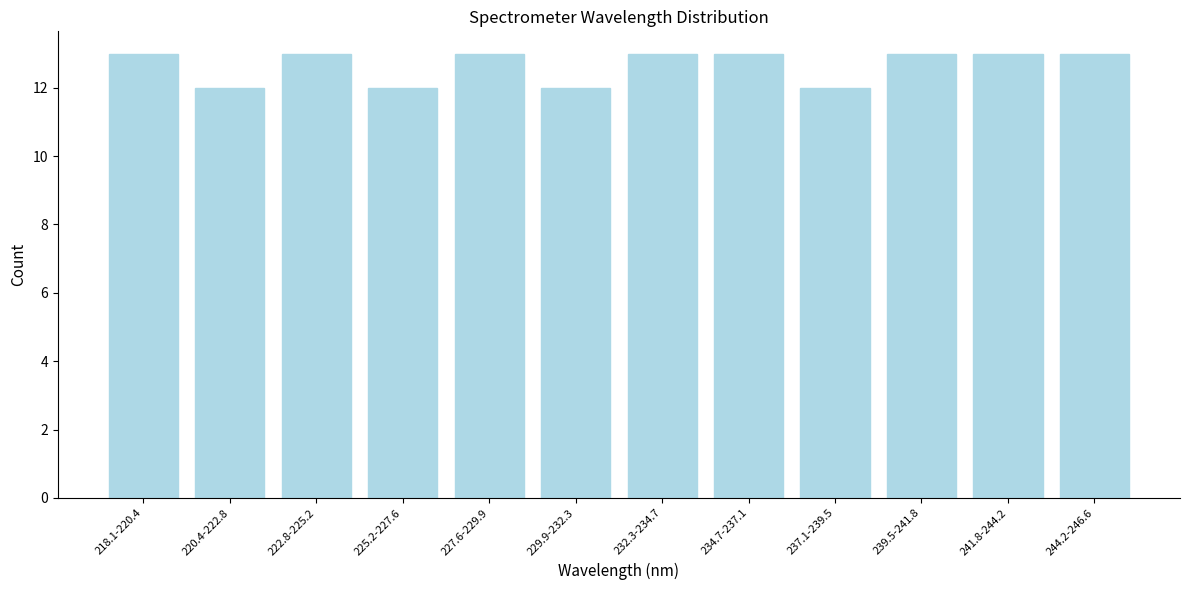

Reading left to right, what are all the values shown in this chart?

218.1-220.4=13	220.4-222.8=12	222.8-225.2=13	225.2-227.6=12	227.6-229.9=13	229.9-232.3=12	232.3-234.7=13	234.7-237.1=13	237.1-239.5=12	239.5-241.8=13	241.8-244.2=13	244.2-246.6=13